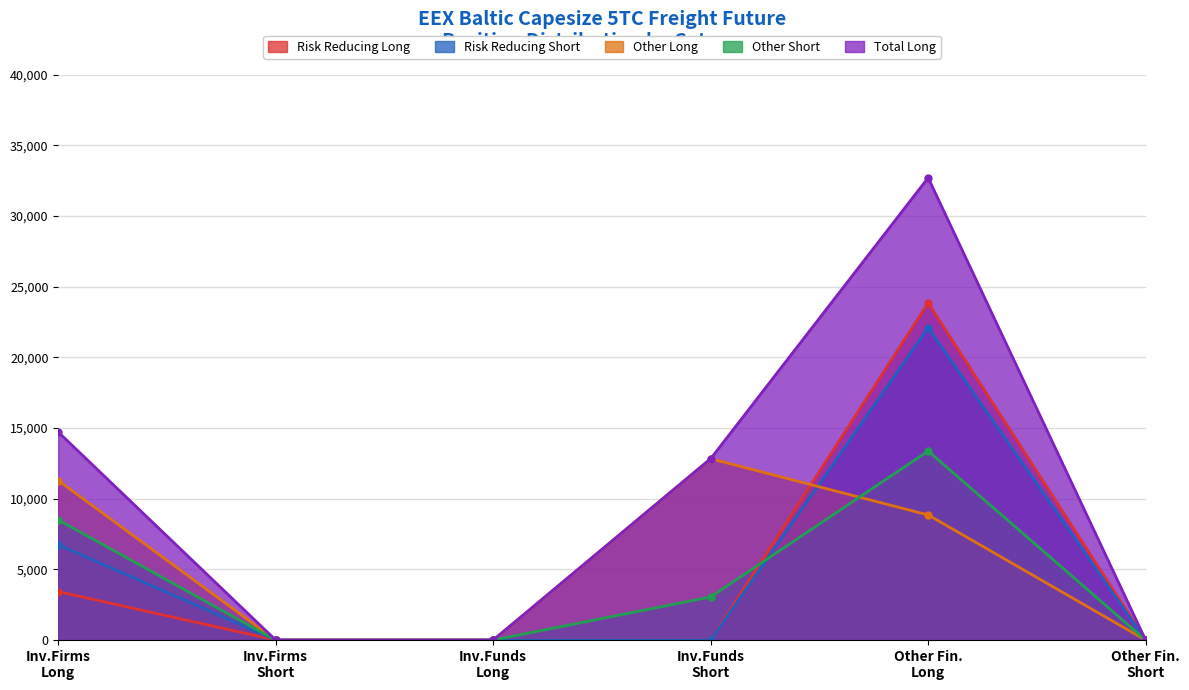

What is the highest value of the Other Short series?

13378.8